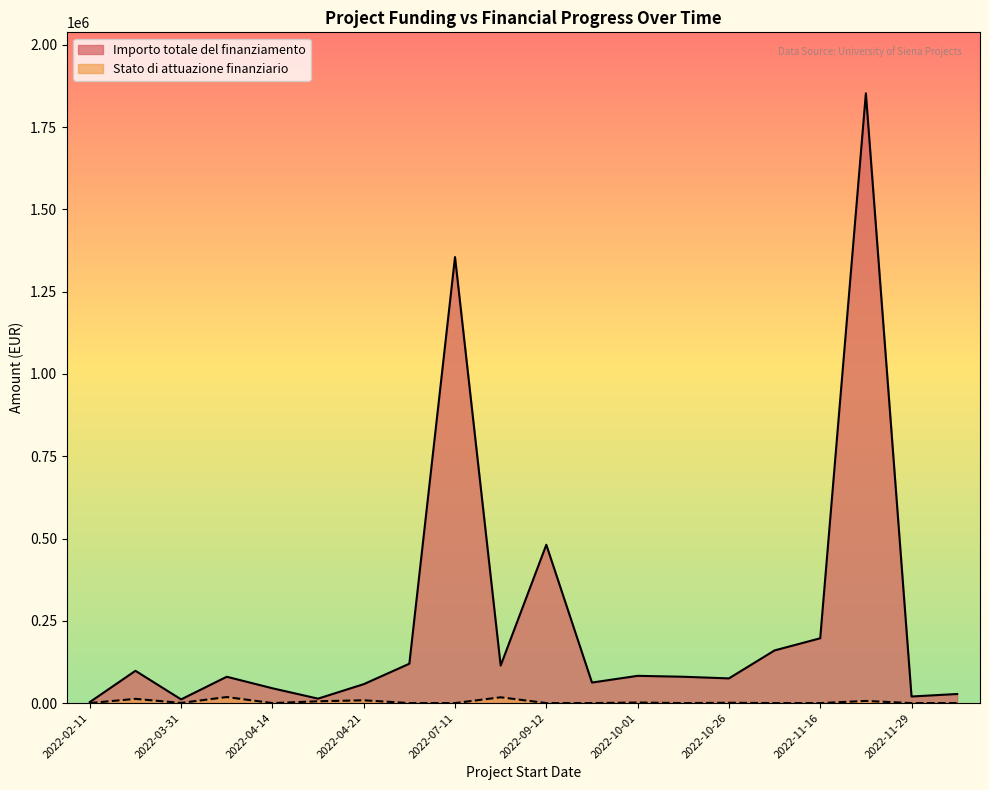

Is the value of Stato di attuazione finanziario at 2022-11-16 greater than the value of Importo totale del finanziamento at 2022-10-26?

No